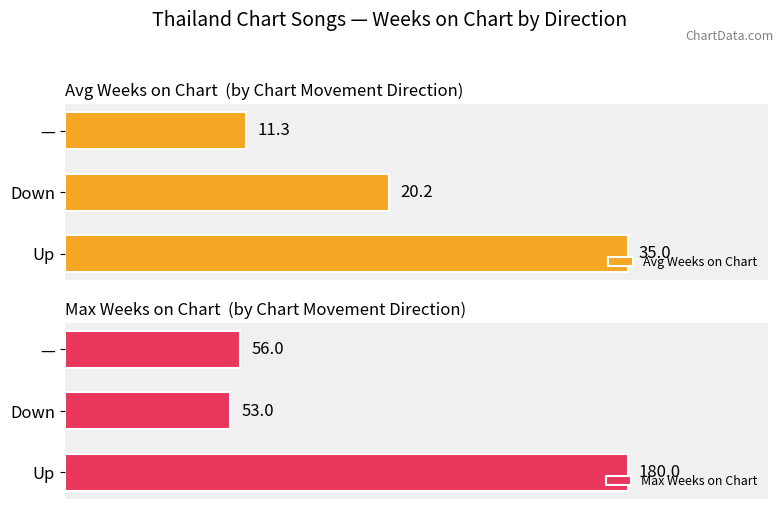

Reading left to right, extract all data points from this chart.

Avg Weeks on Chart: 35.0	20.2	11.3
Max Weeks on Chart: 180.0	53.0	56.0